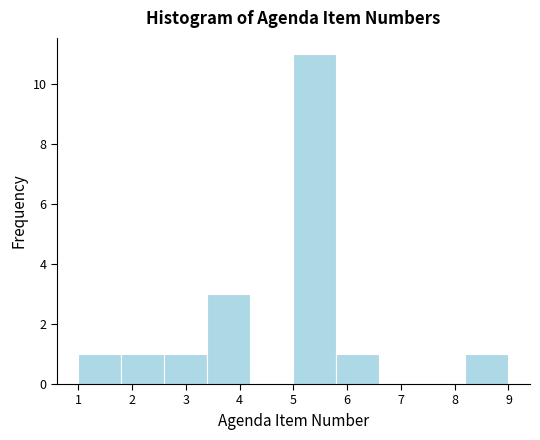

Reading left to right, transcribe this chart: for each bar, give the range it covers on the x-axis and its height. The values are not printed on the chart, so give them approximately, as read against the axis.

1.0 to 1.8: 1
1.8 to 2.6: 1
2.6 to 3.4: 1
3.4 to 4.2: 3
4.2 to 5.0: 0
5.0 to 5.8: 11
5.8 to 6.6: 1
6.6 to 7.4: 0
7.4 to 8.2: 0
8.2 to 9.0: 1